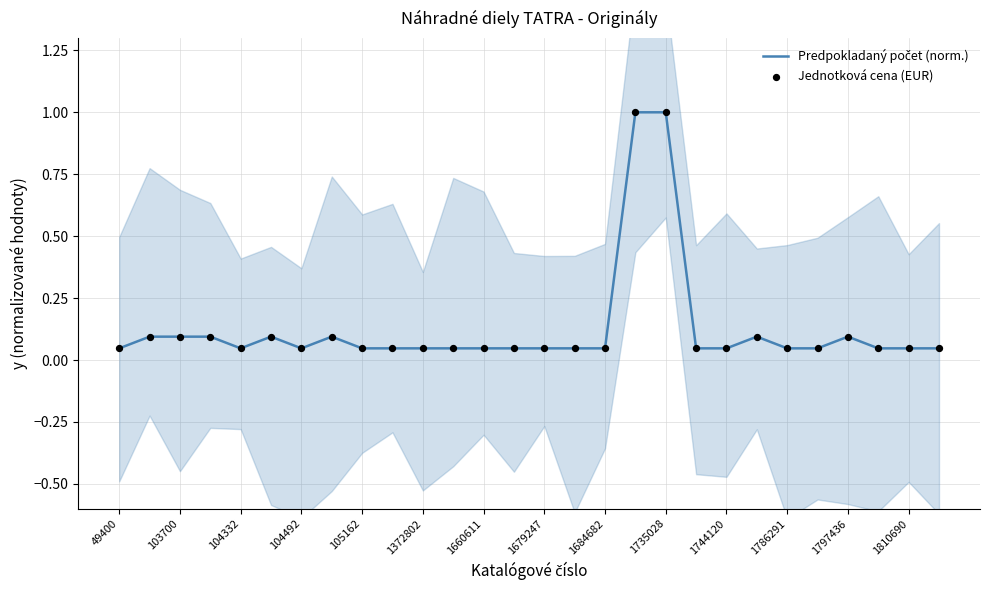

At how many categories does at least one series exceed 0?

28